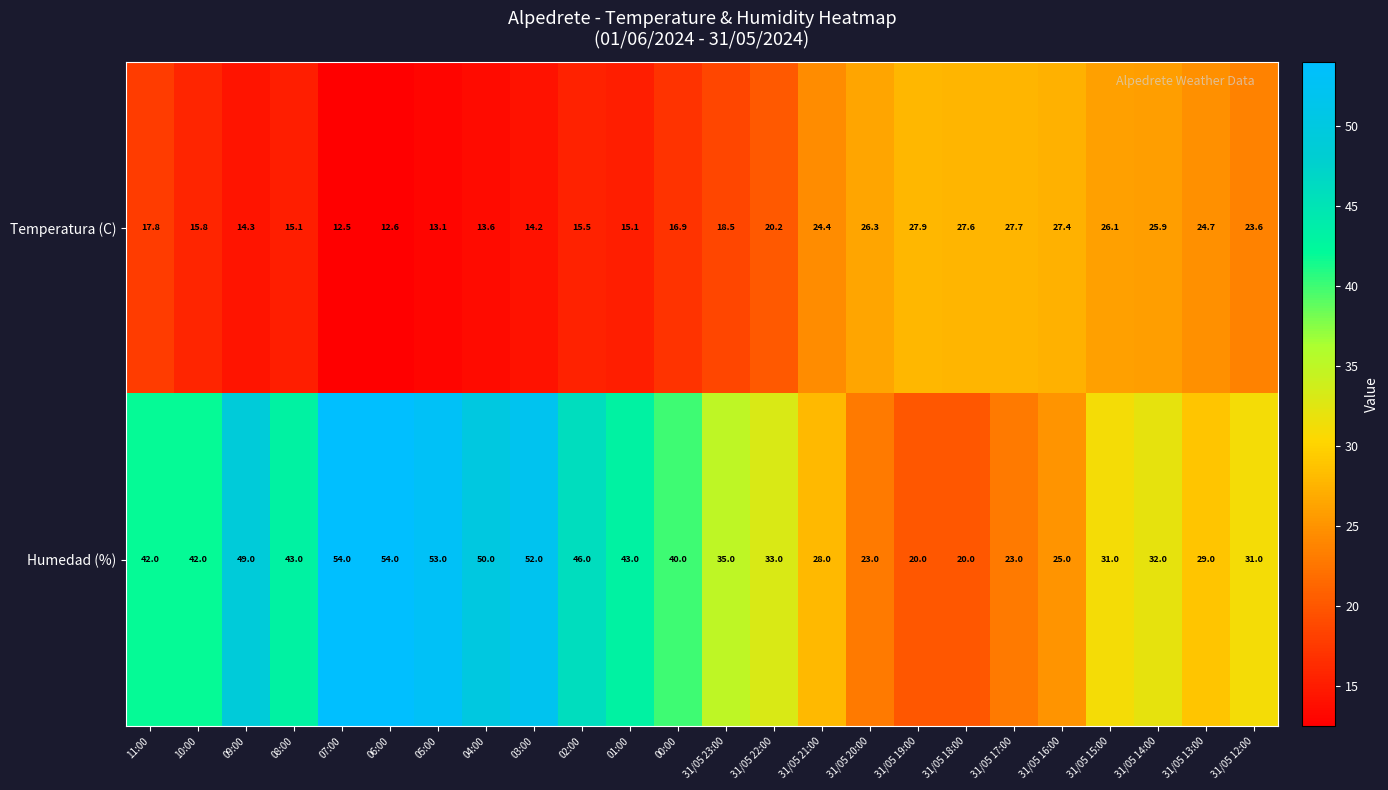

What is the difference between the highest and lowest values at 31/05 14:00?

6.1